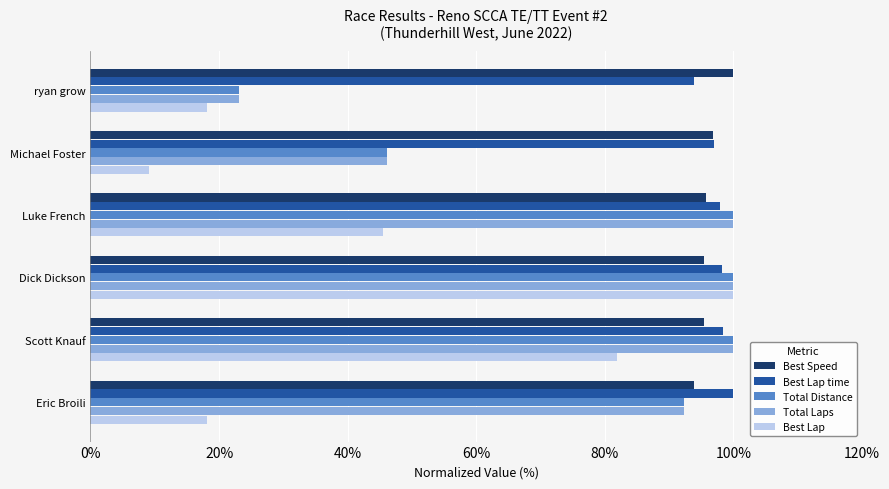

What is the spread (max minus min) of values at Scott Knauf?

18.2